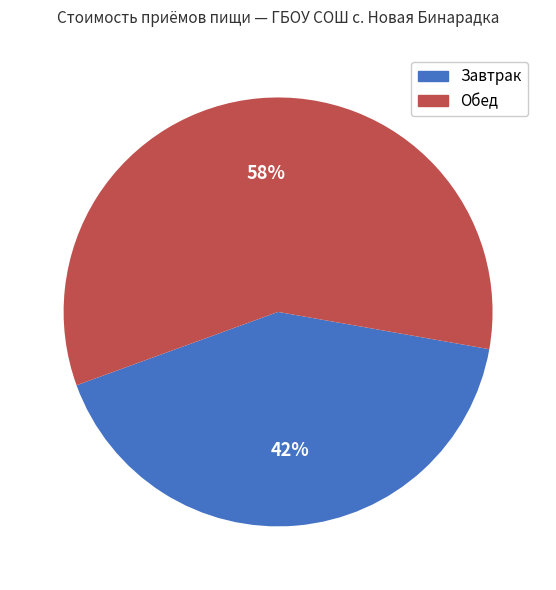

Rank the categories by value from highest to lowest.

Обед, Завтрак